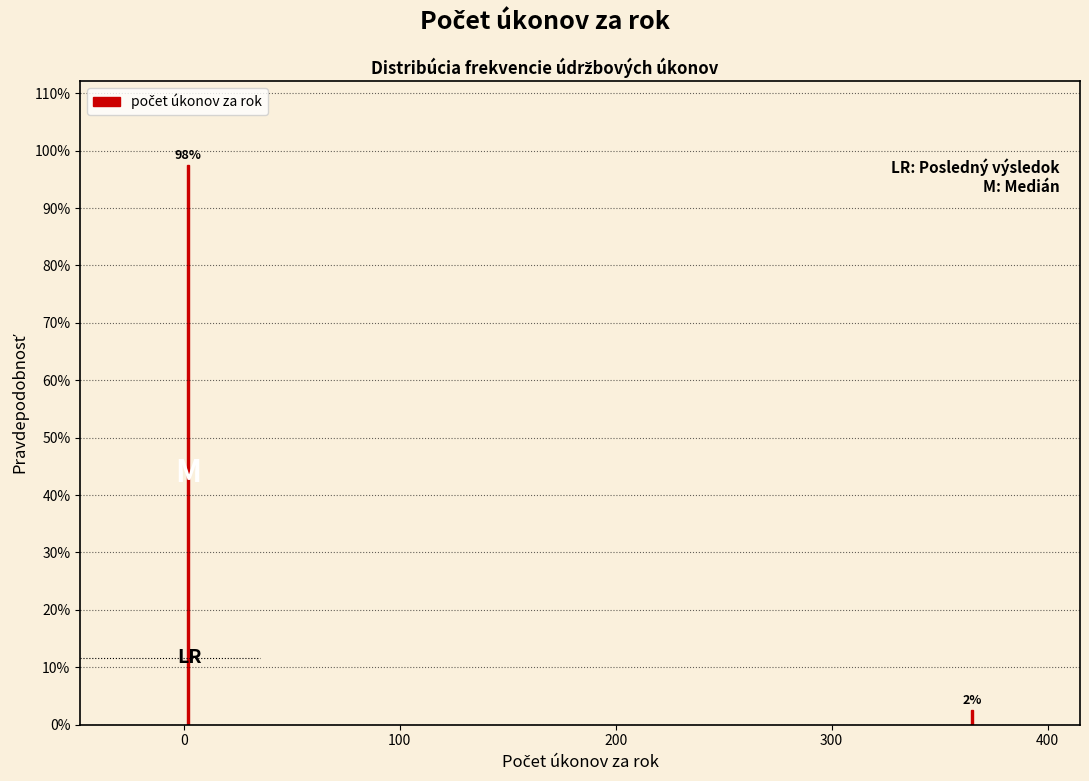

Does the chart contain any negative values?

No